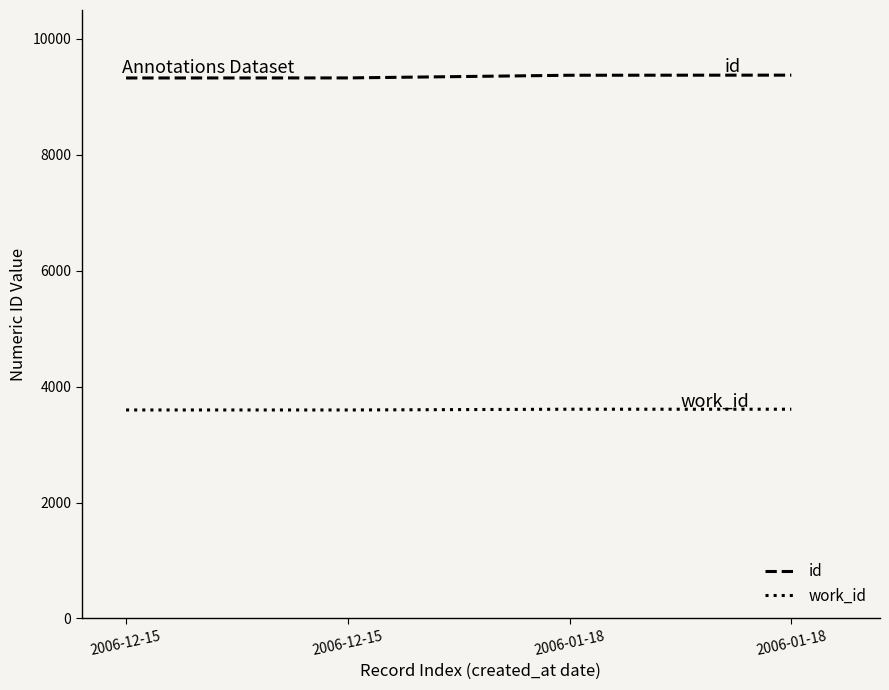

Read the id value at 2006-01-18, to the nearest 5.

9375